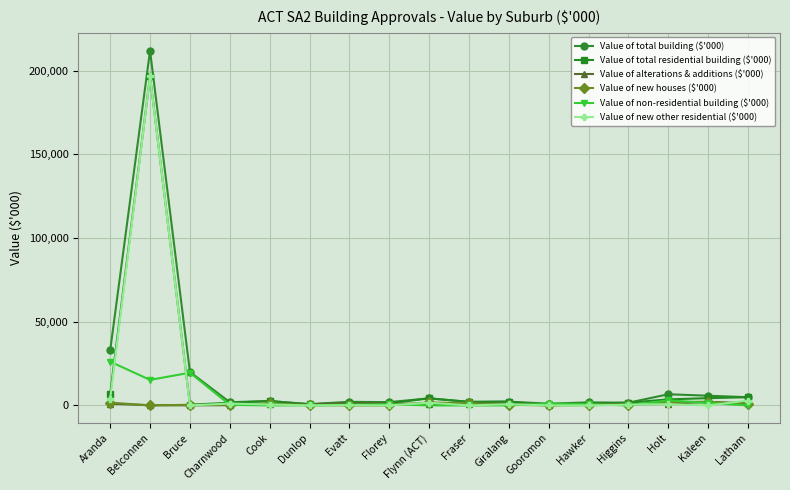

Where is Value of total building ($'000) nearest to the value 106339?

Aranda